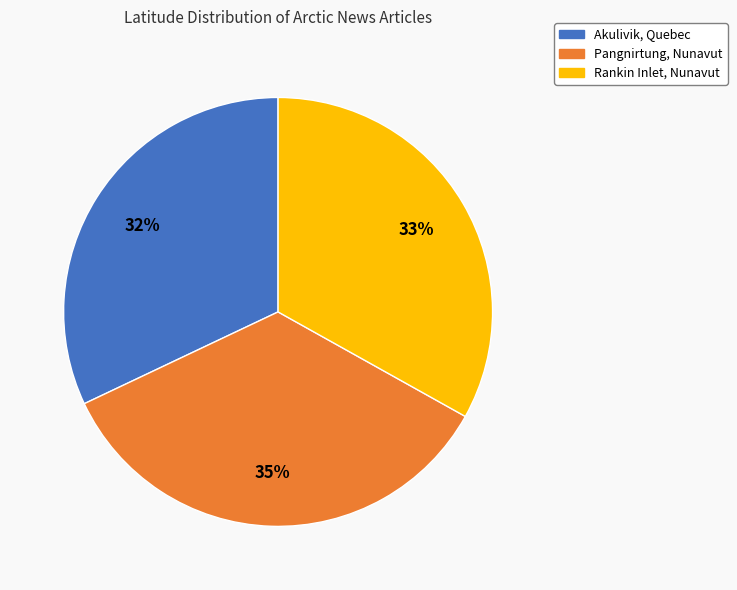

Which category has the smallest portion of the pie?

Akulivik, Quebec